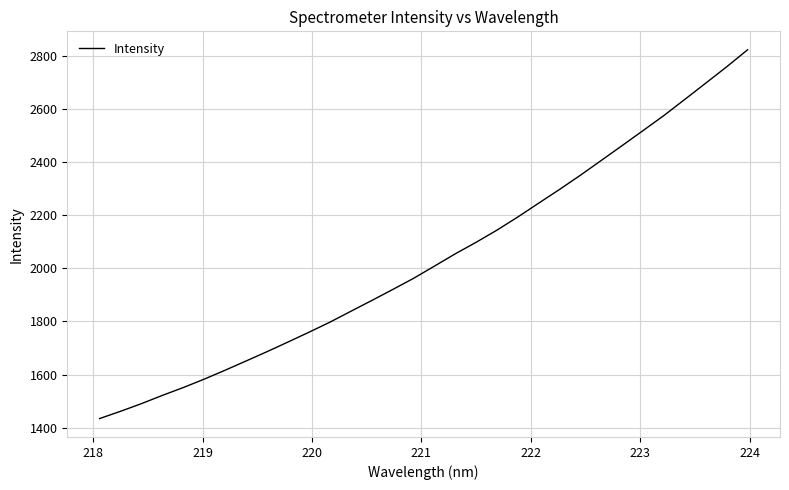

What is the minimum value shown in the chart?

1434.6